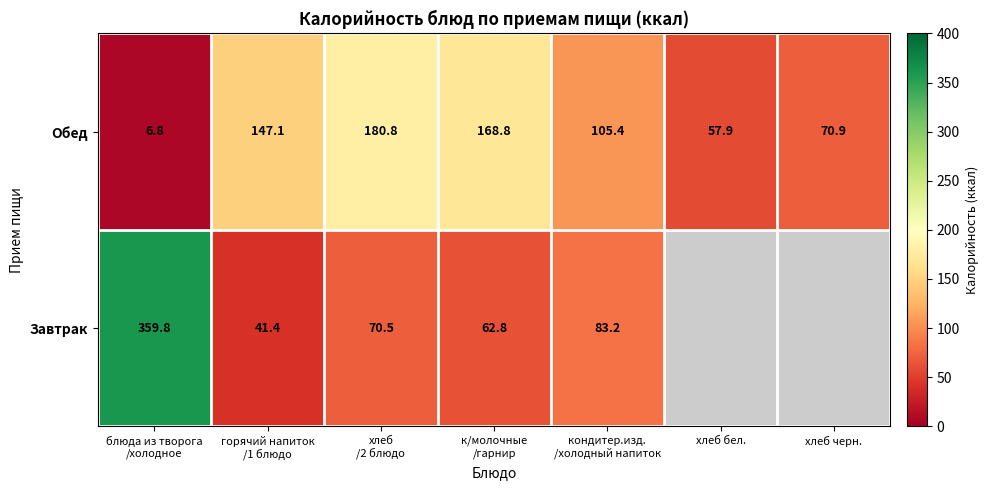

Between горячий напиток
/1 блюдо and к/молочные
/гарнир, which series saw the biggest shift?

Обед